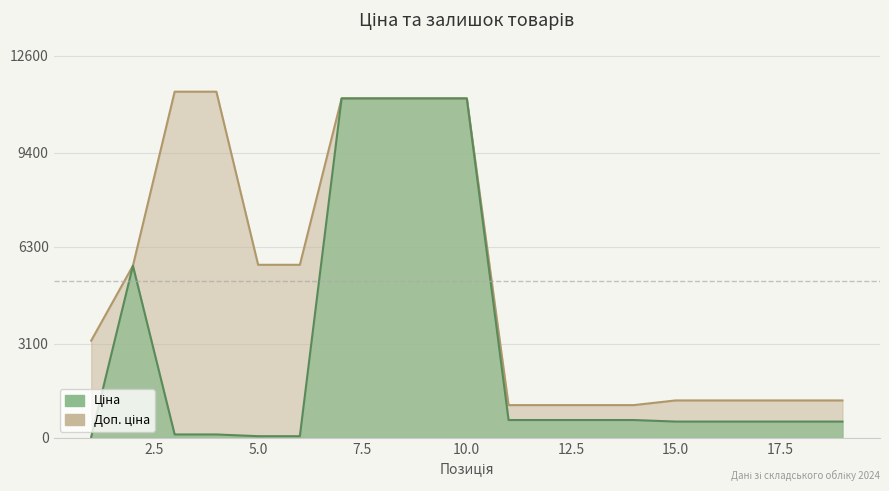

What are all the series names shown in the legend?

Ціна, Доп. ціна